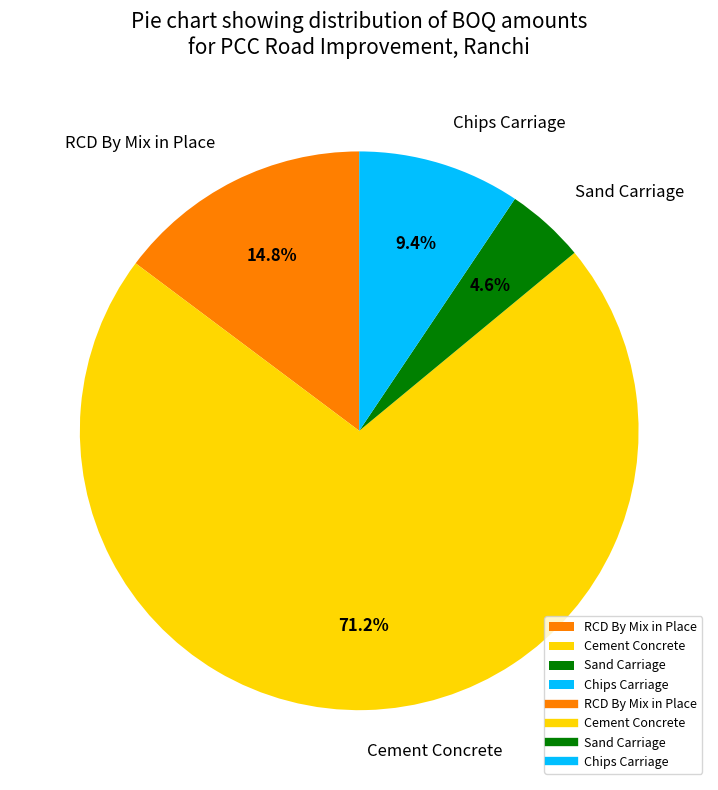

To the nearest percent, what is the combined percentage of RCD By Mix in Place and Chips Carriage?

24%